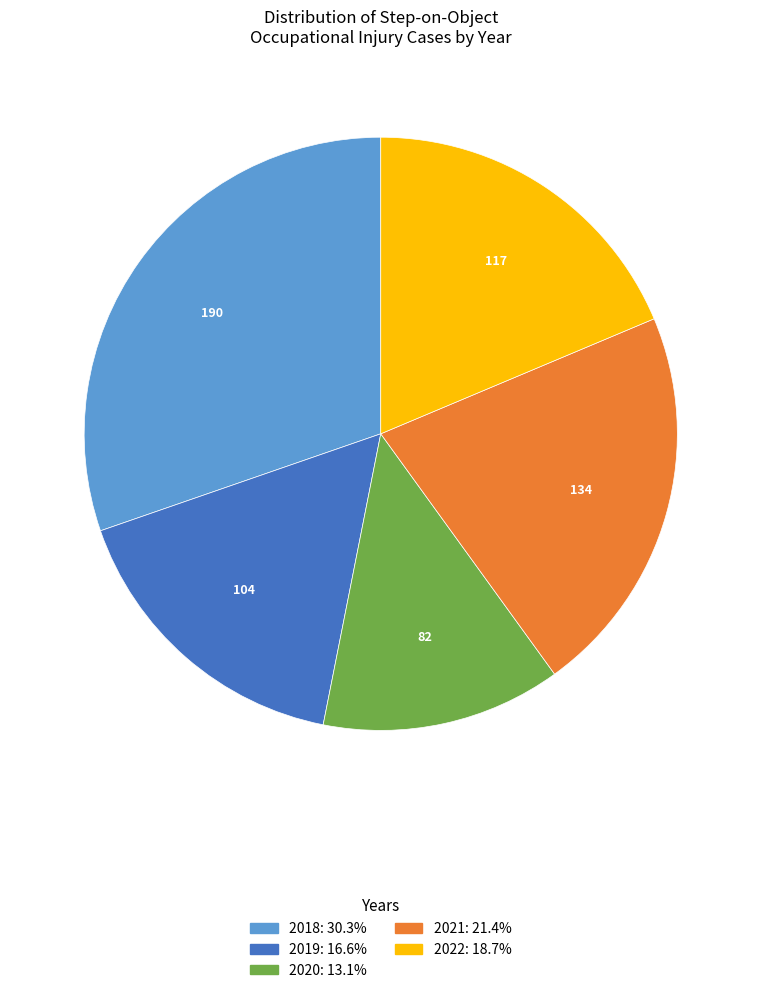

Combined, do 2019 and 2018 account for over 50%?

No